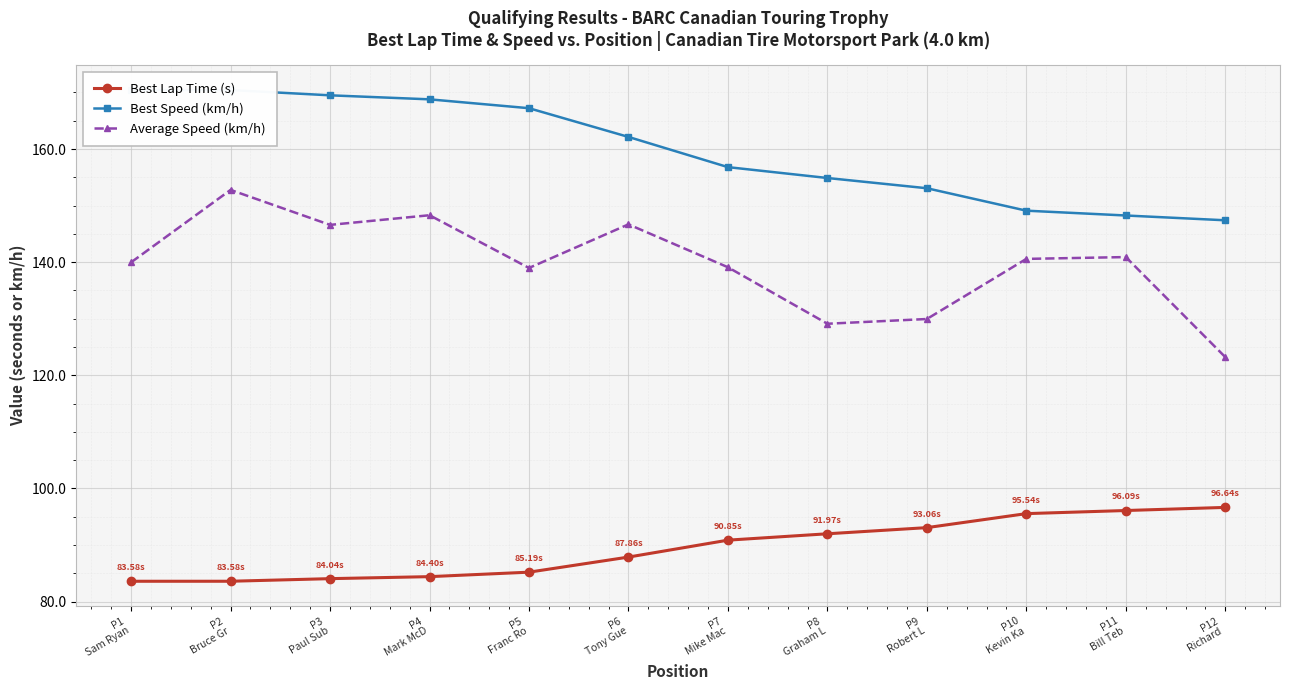

What is the sum of all Best Lap Time (s) values?

1072.8